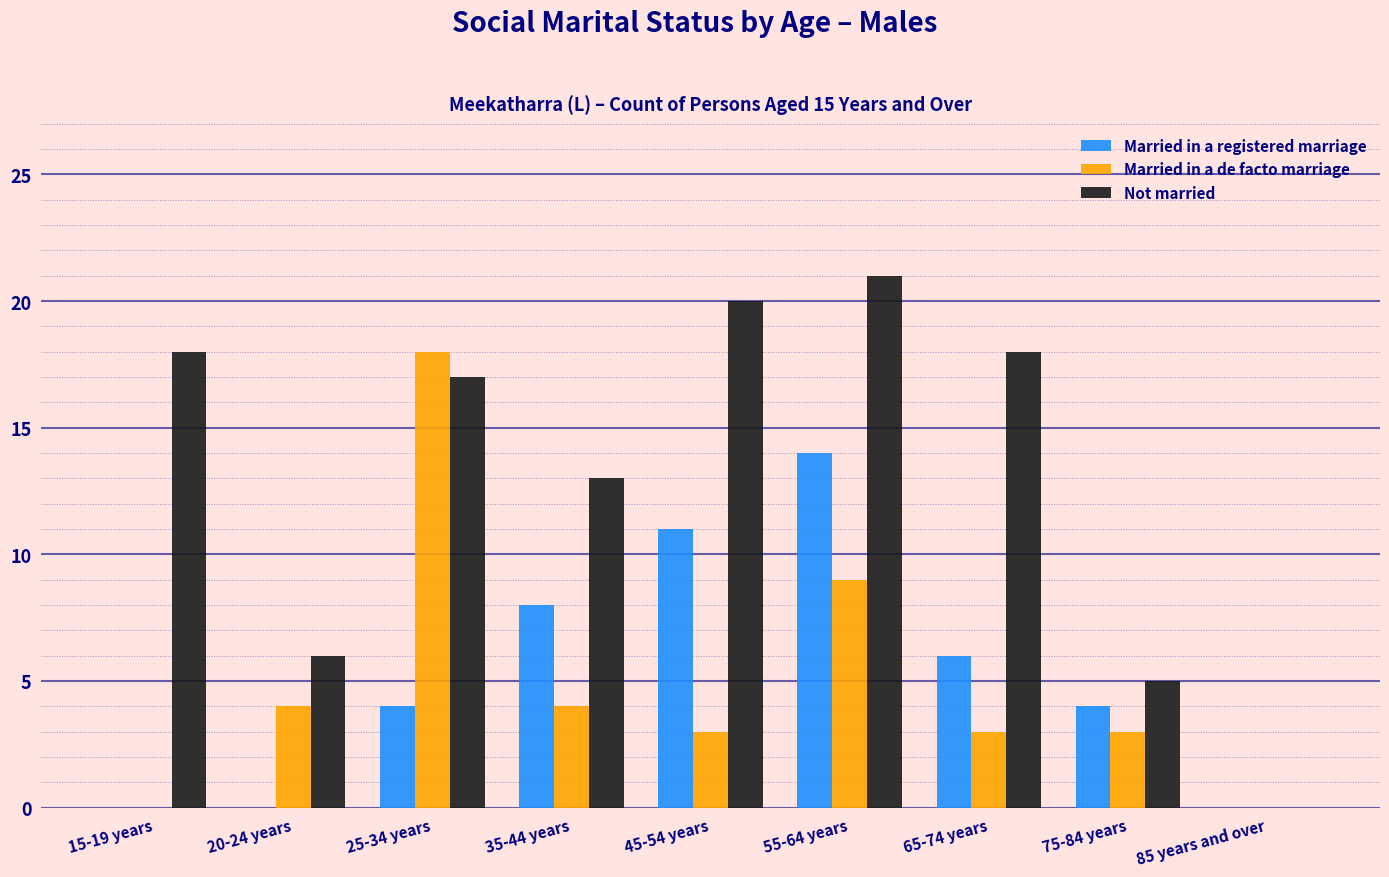

What is the maximum value shown in the chart?

21